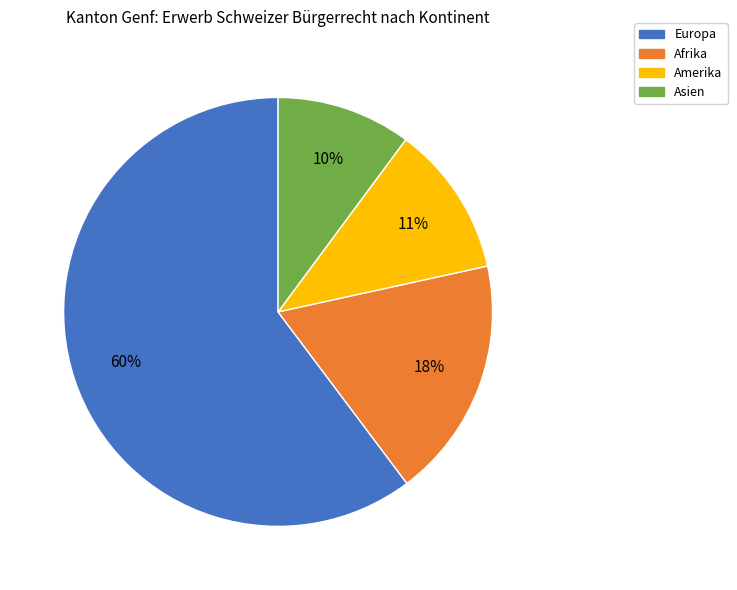

To the nearest percent, what is the average slice percentage?

25%